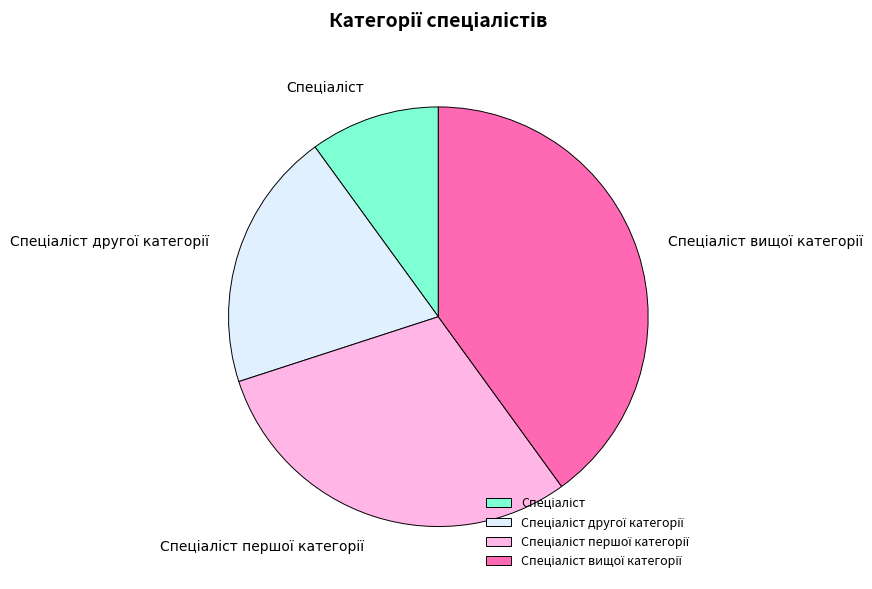

Is there a majority slice in this chart?

No